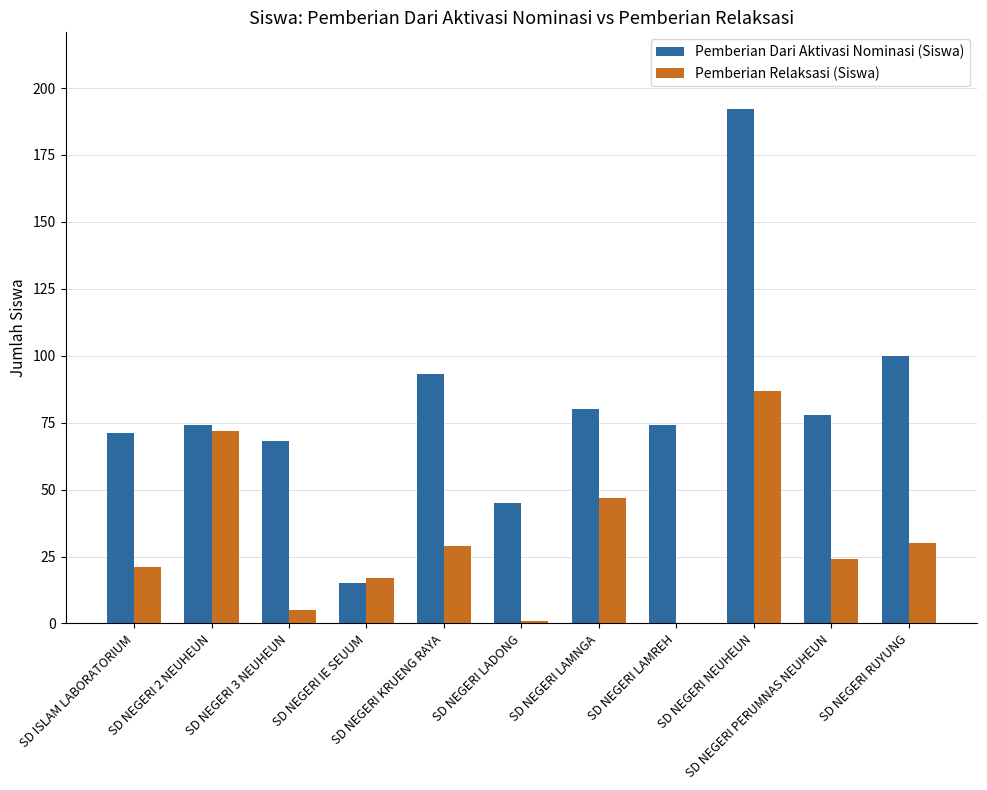

Reading left to right, what are all the values shown in this chart?

Pemberian Dari Aktivasi Nominasi (Siswa): 71	74	68	15	93	45	80	74	192	78	100
Pemberian Relaksasi (Siswa): 21	72	5	17	29	1	47	0	87	24	30